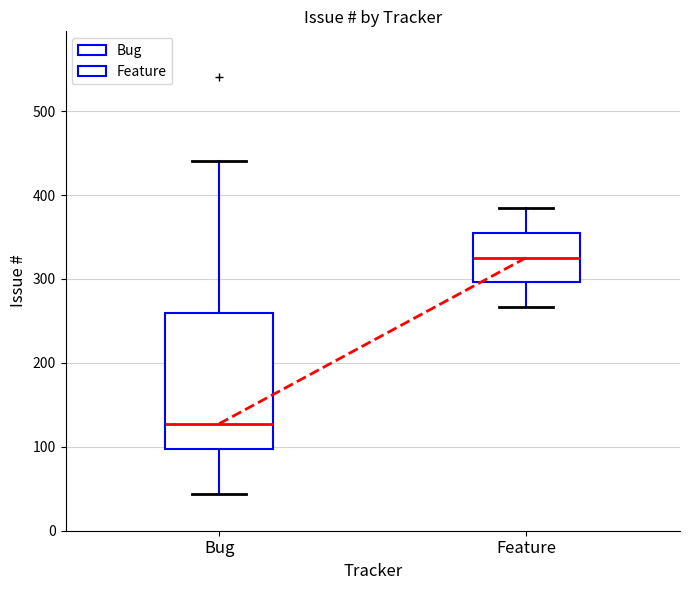

Reading left to right, read every box against the y-axis: the position of its median line, the range the box covers, and the ends of its whiskers. The values are not printed on the chart, so give them approximately, as read against the axis.

Bug: median 130, box 100 to 260, whiskers 40 to 440
Feature: median 330, box 300 to 350, whiskers 270 to 380